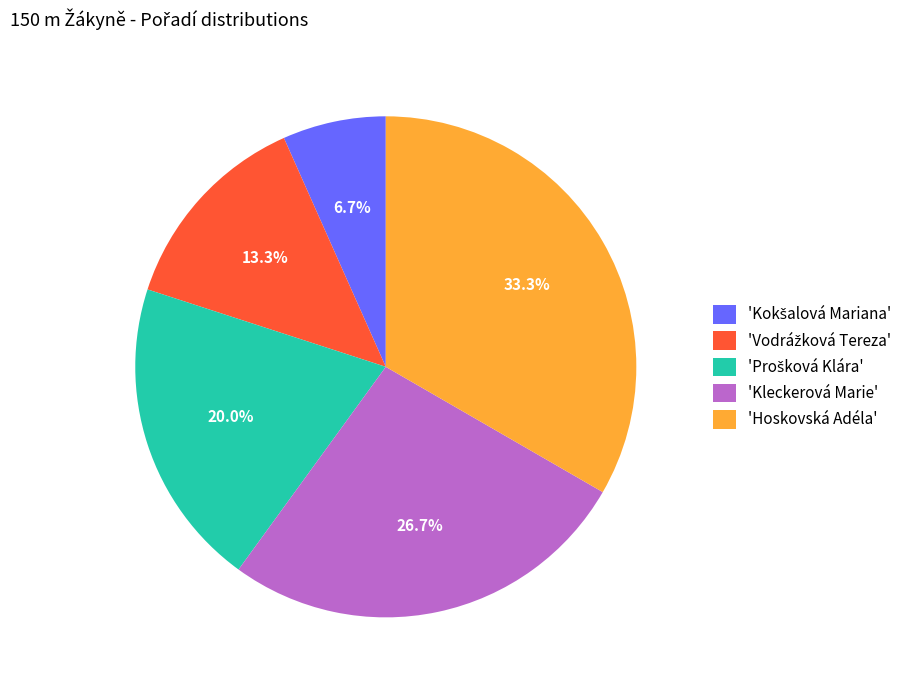

Is there any slice that represents more than half of the pie?

No